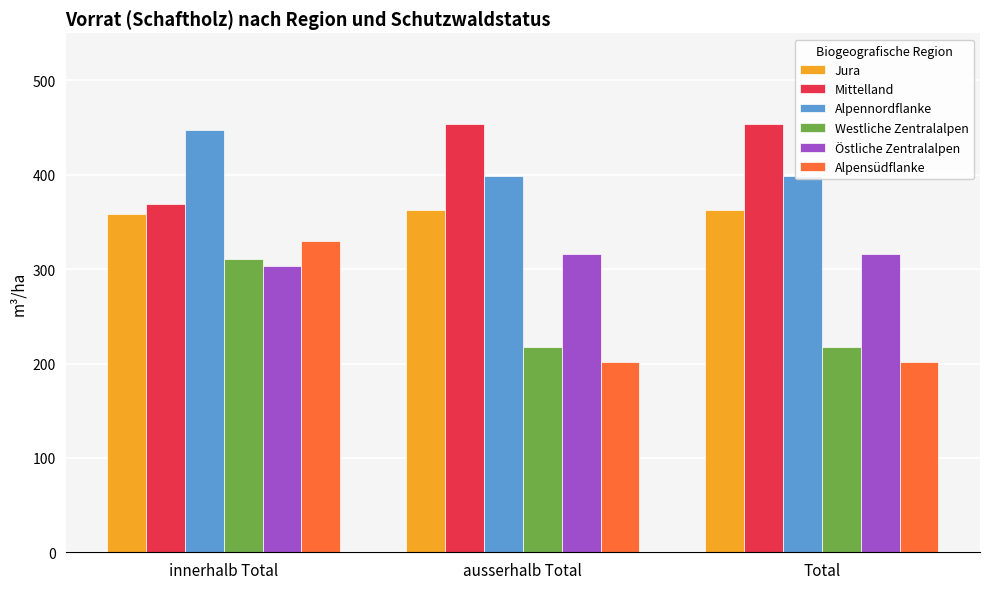

What is the average value of the Mittelland series?

425.8